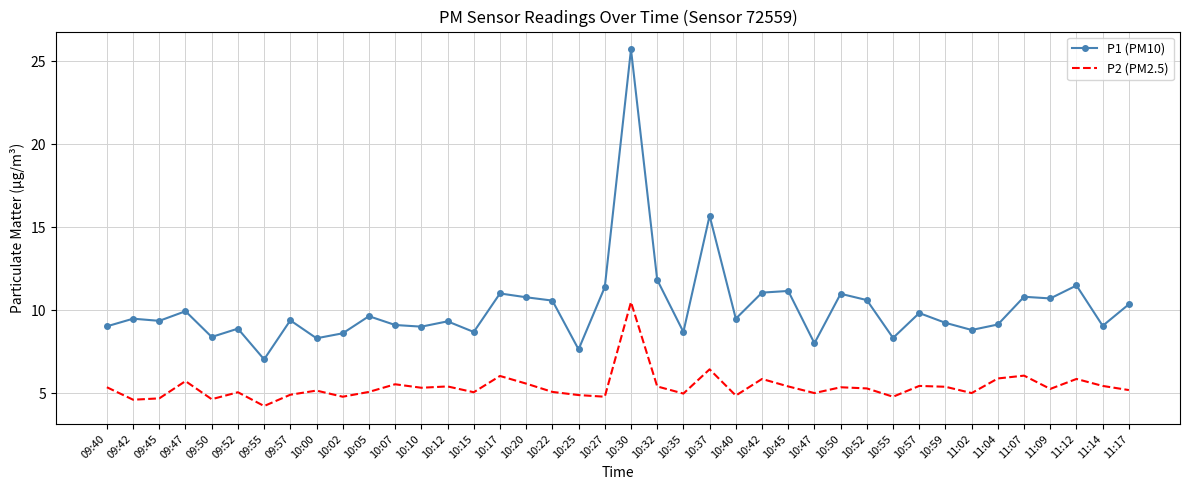

At which label does P2 (PM2.5) first exceed 5?

09:40